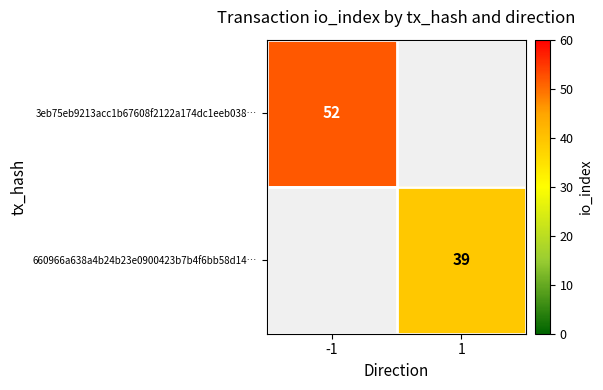

The value of 660966a638a4b24b23e0900423b7b4f6bb58d14… at 1 is 39. True or false?

True